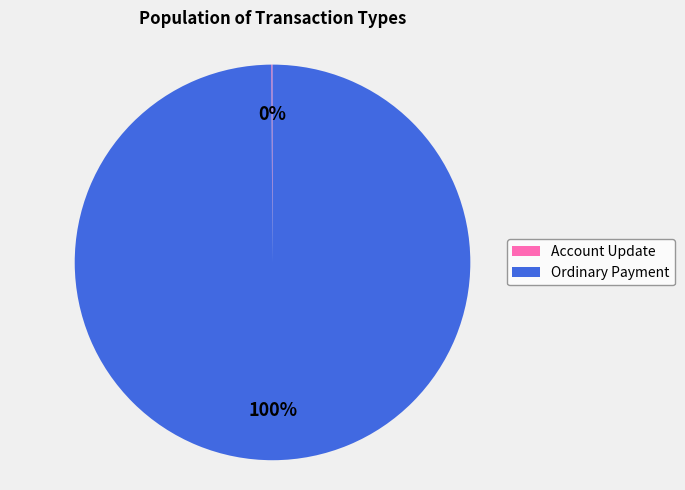

To the nearest percent, what is the difference between the largest and smallest slice percentages?

100%